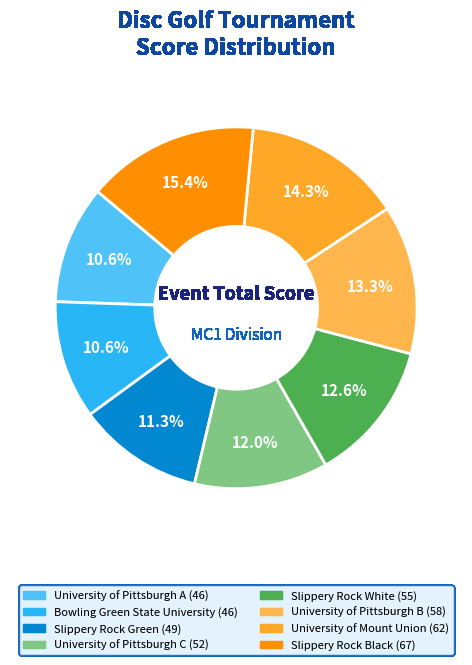

How many slices are in this pie chart?

8